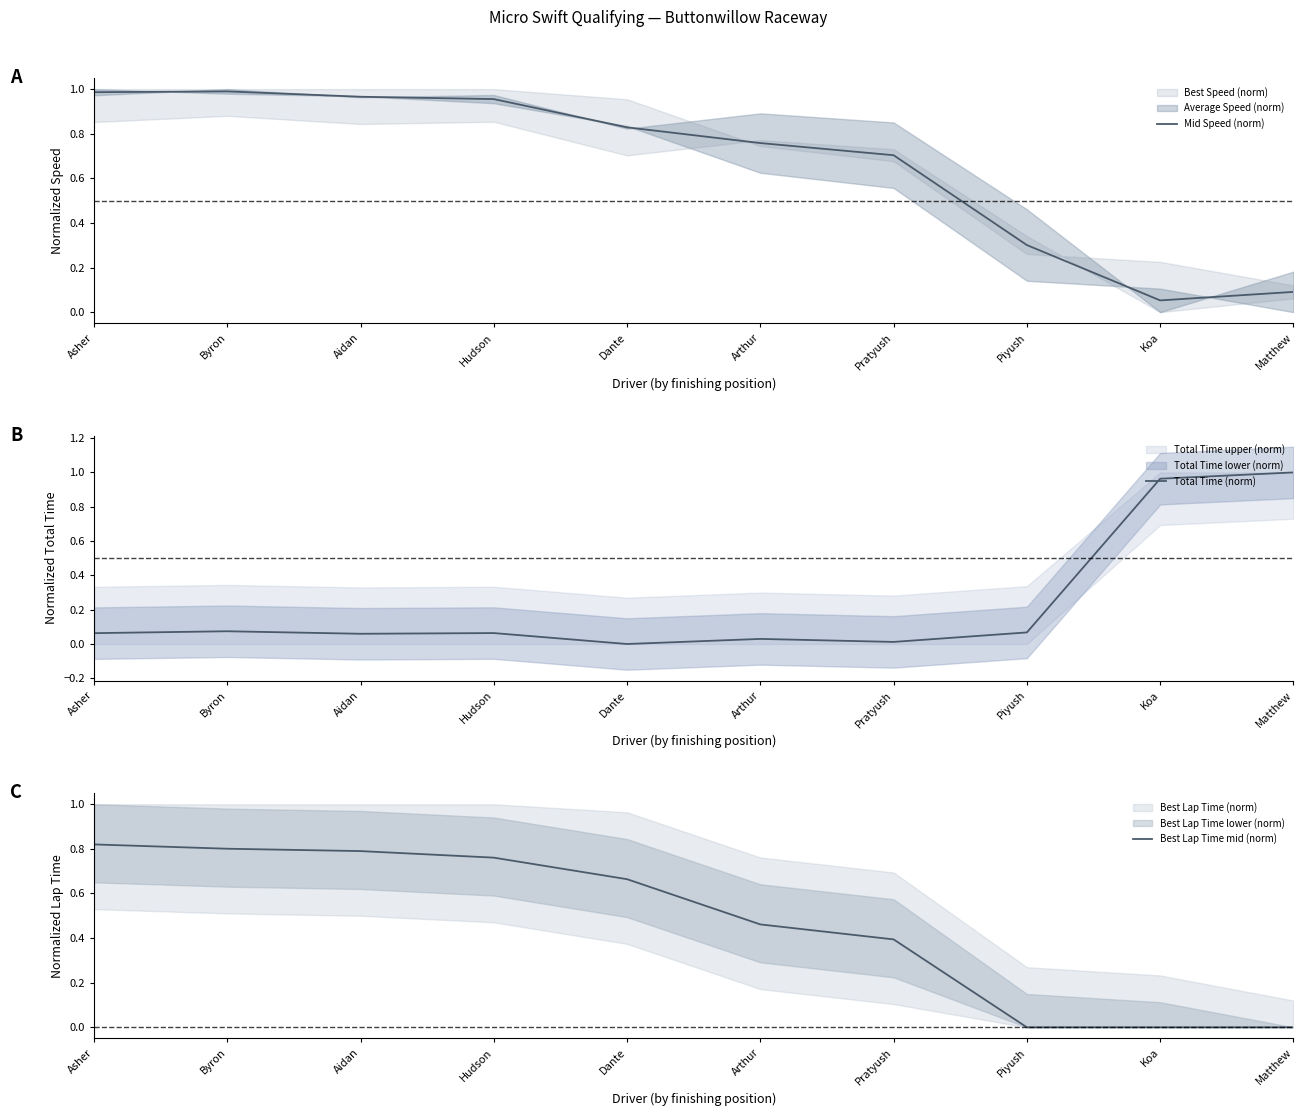

True or false: Best Lap Time mid (norm) has a value of 0.8 at Hudson.

True